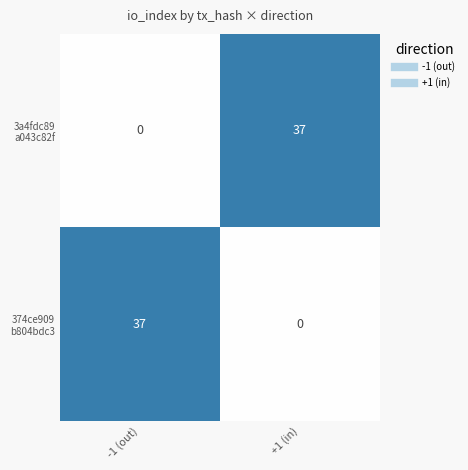

What is the spread (max minus min) of values at -1 (out)?

37